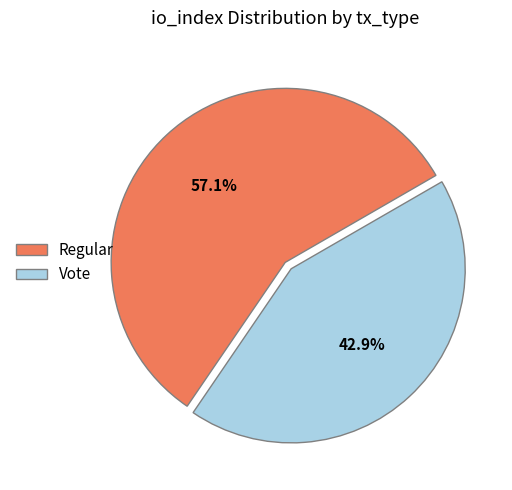

True or false: Regular accounts for 48% of the total.

False